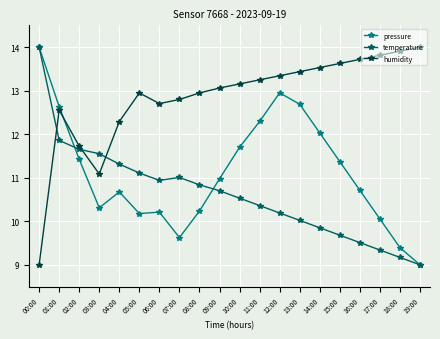

True or false: humidity and pressure intersect in this chart.

True